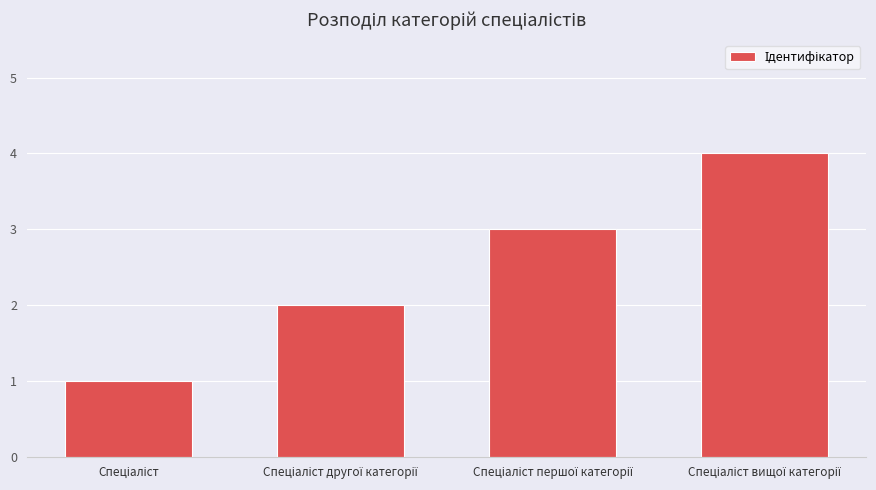

Reading right to left, transcribe all the data shown in this chart.

4	3	2	1